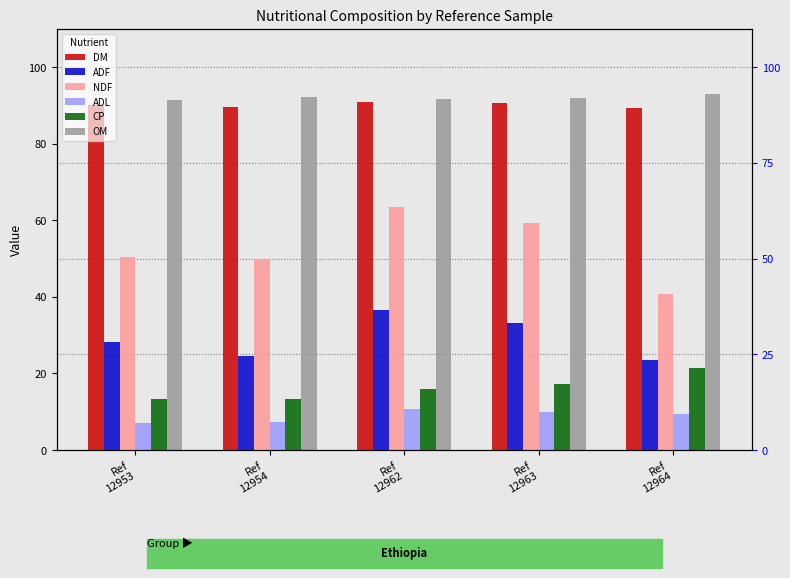

What is the average value of the ADL series?

8.9